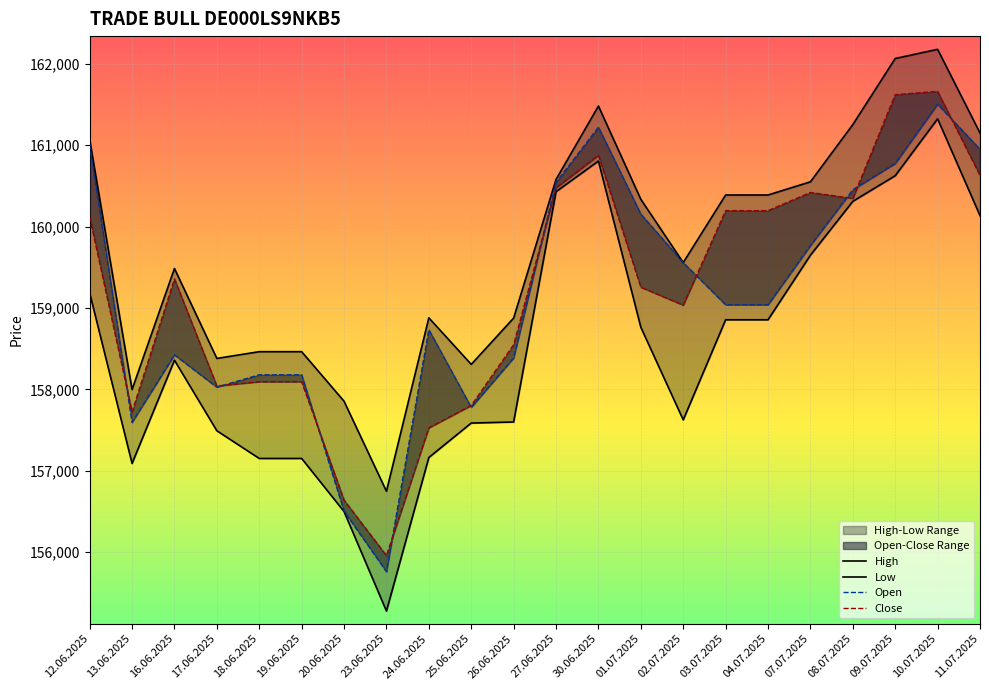

How many lines are shown in the chart?

4